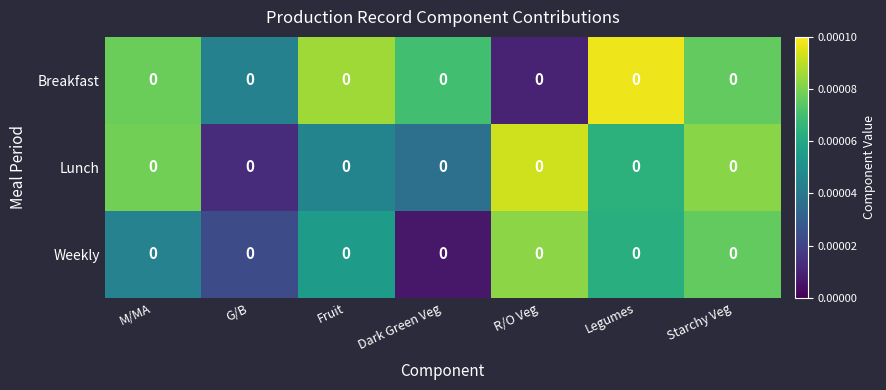

Reading right to left, transcribe all the data shown in this chart.

Breakfast: Starchy Veg=0.0	Legumes=0.0	R/O Veg=0.0	Dark Green Veg=0.0	Fruit=0.0	G/B=0.0	M/MA=0.0
Lunch: Starchy Veg=0.0	Legumes=0.0	R/O Veg=0.0	Dark Green Veg=0.0	Fruit=0.0	G/B=0.0	M/MA=0.0
Weekly: Starchy Veg=0.0	Legumes=0.0	R/O Veg=0.0	Dark Green Veg=0.0	Fruit=0.0	G/B=0.0	M/MA=0.0